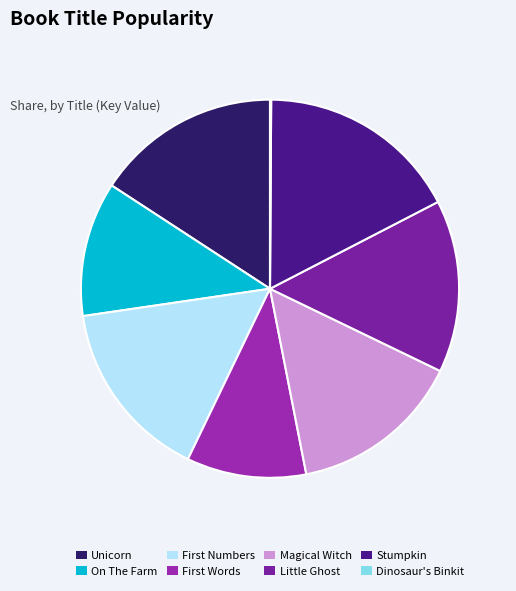

What percentage is the Little Ghost slice, to the nearest percent?

15%